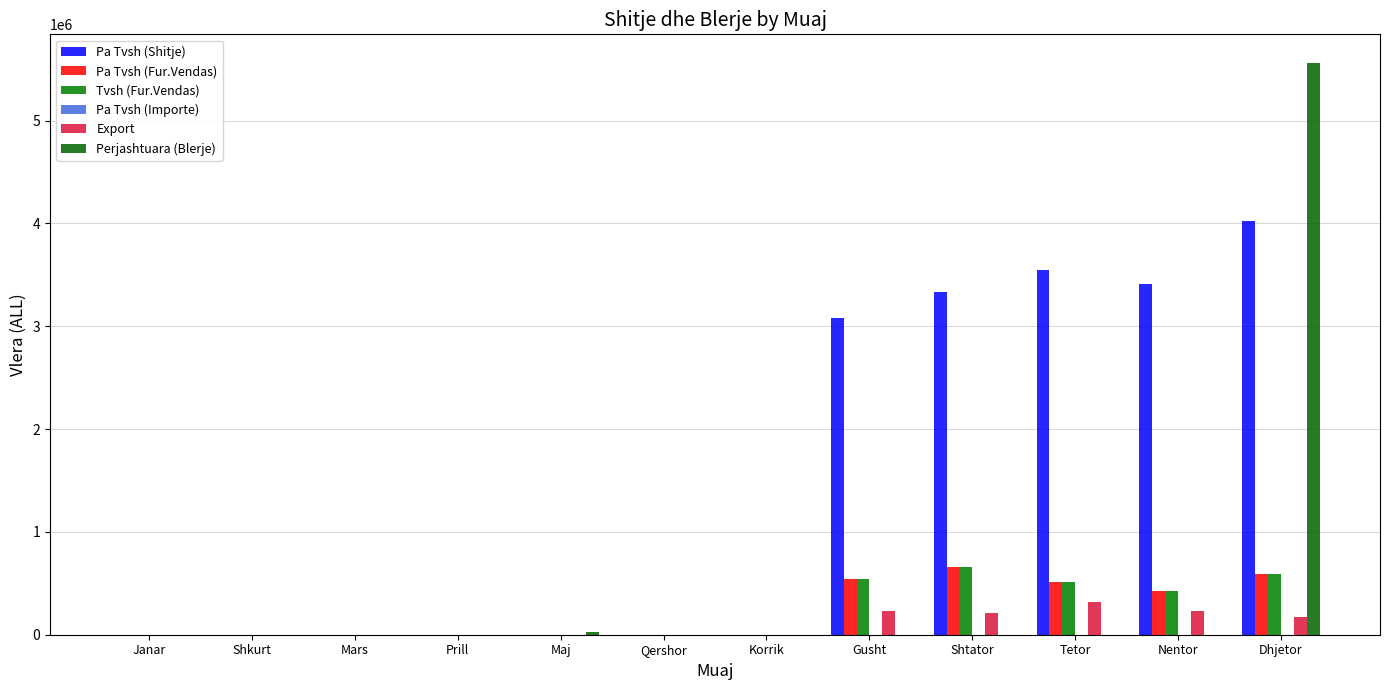

What position from the right is Qershor?

7